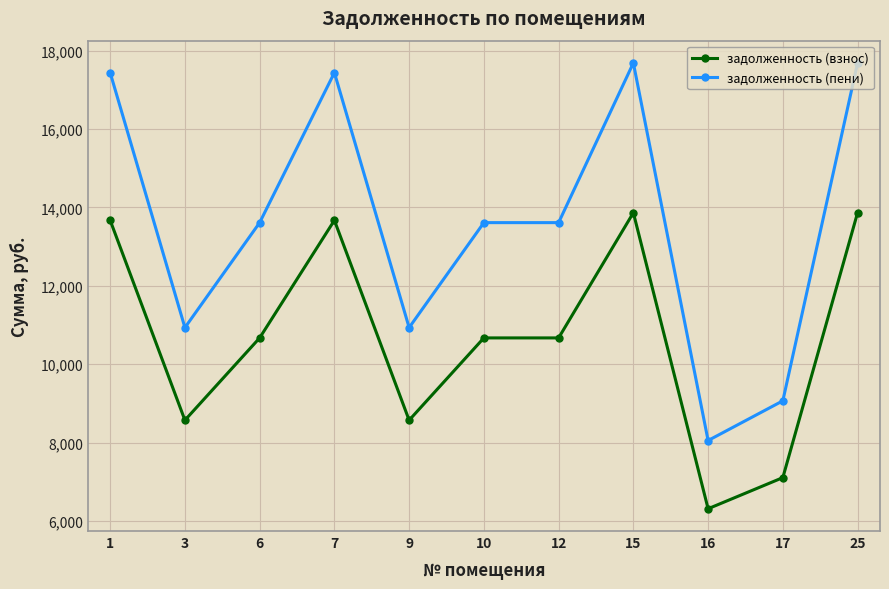

True or false: задолженность (взнос) and задолженность (пени) cross at least once.

False